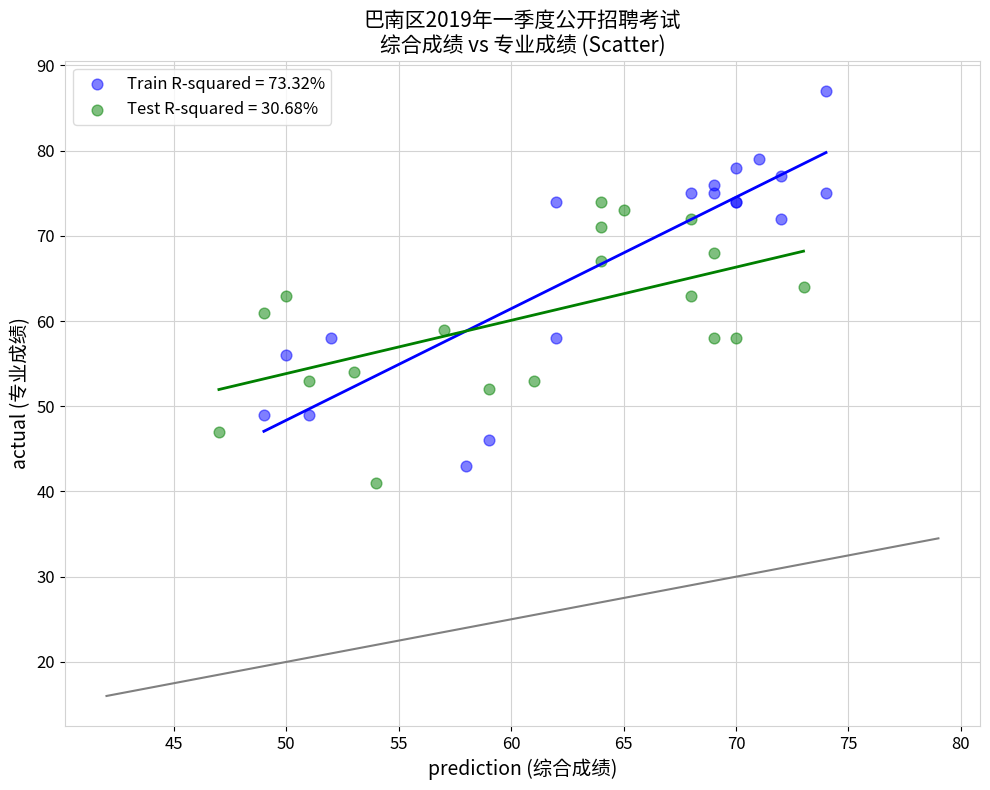

Which series has the widest spread of Y values?

Train R-squared = 73.32%